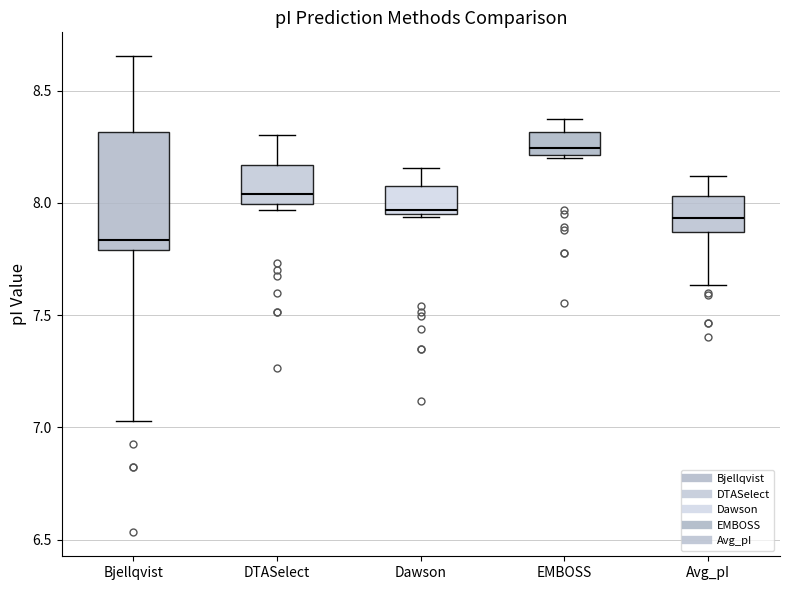

Reading left to right, transcribe this box plot: for each box, give where its median line is, the range the box spans, and where its two whiskers end, as read against the y-axis. The values are not printed on the chart, so give them approximately, as read against the axis.

Bjellqvist: median 7.85, box 7.80 to 8.30, whiskers 7.05 to 8.65
DTASelect: median 8.05, box 8.00 to 8.15, whiskers 7.95 to 8.30
Dawson: median 7.95 (just above the box's lower edge), box 7.95 to 8.10, whiskers 7.95 to 8.15
EMBOSS: median 8.25, box 8.20 to 8.30, whiskers 8.20 to 8.40
Avg_pI: median 7.95, box 7.85 to 8.05, whiskers 7.65 to 8.10